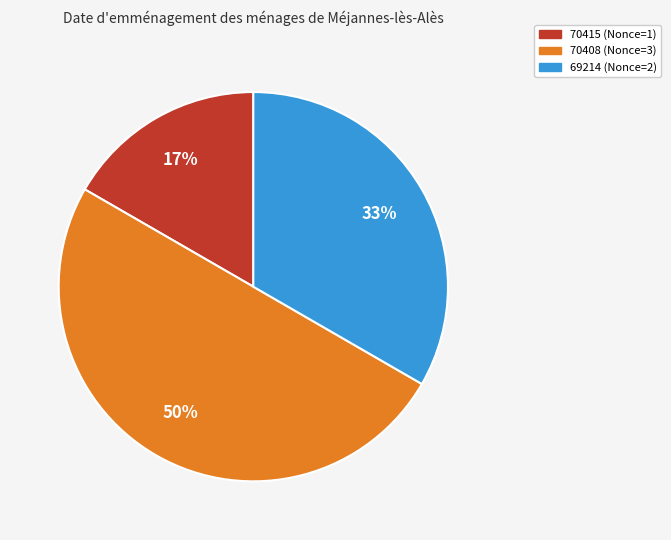

To the nearest percent, what is the difference between the largest and smallest slice percentages?

33%